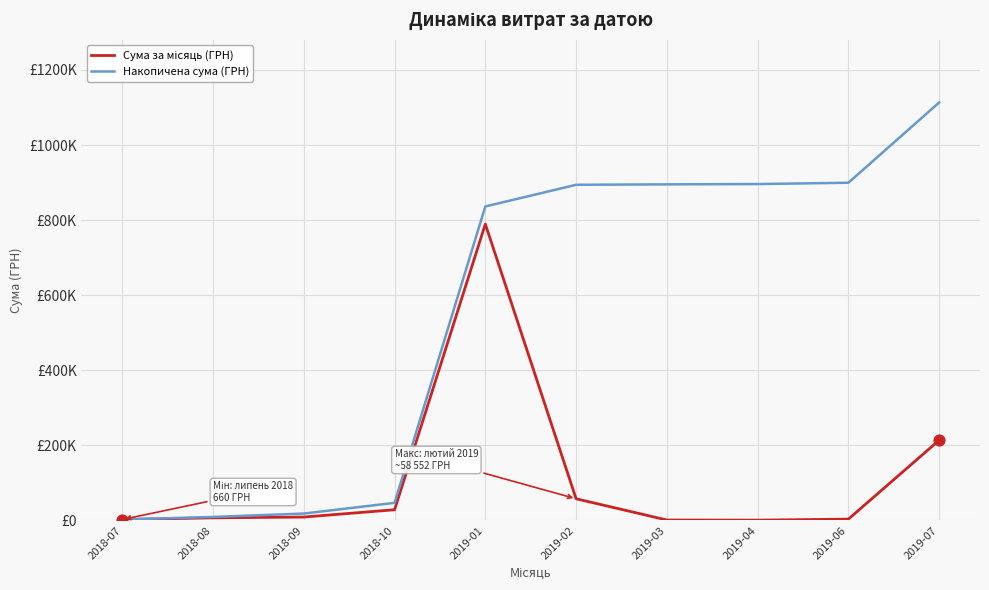

Which series has the largest total across all categories?

Накопичена сума (ГРН)